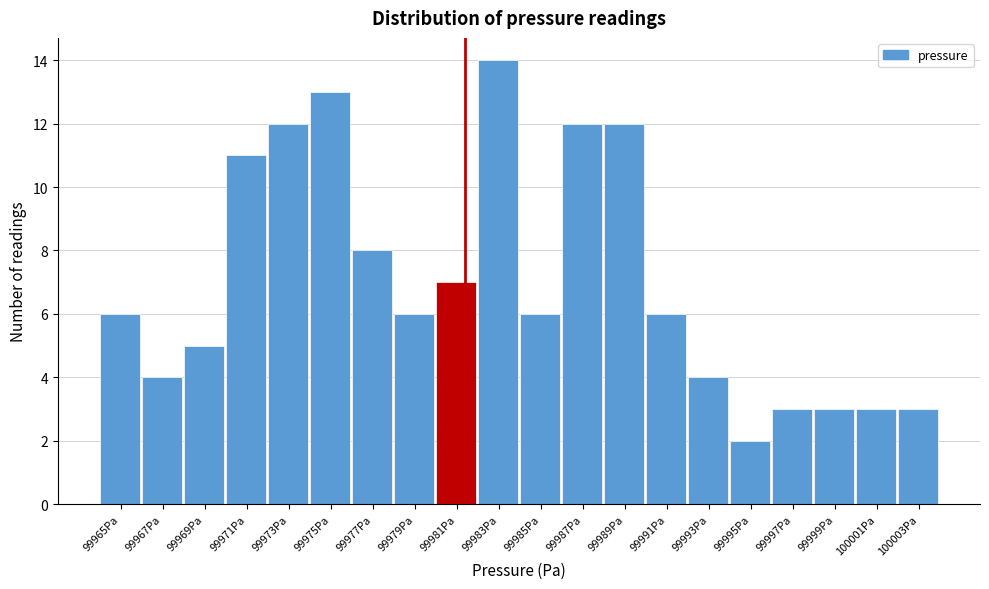

Reading left to right, extract all data points from this chart.

6	4	5	11	12	13	8	6	7	14	6	12	12	6	4	2	3	3	3	3